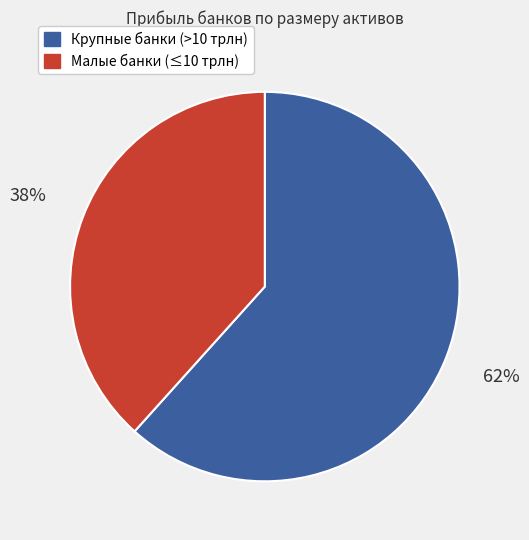

To the nearest percent, what is the average slice percentage?

50%